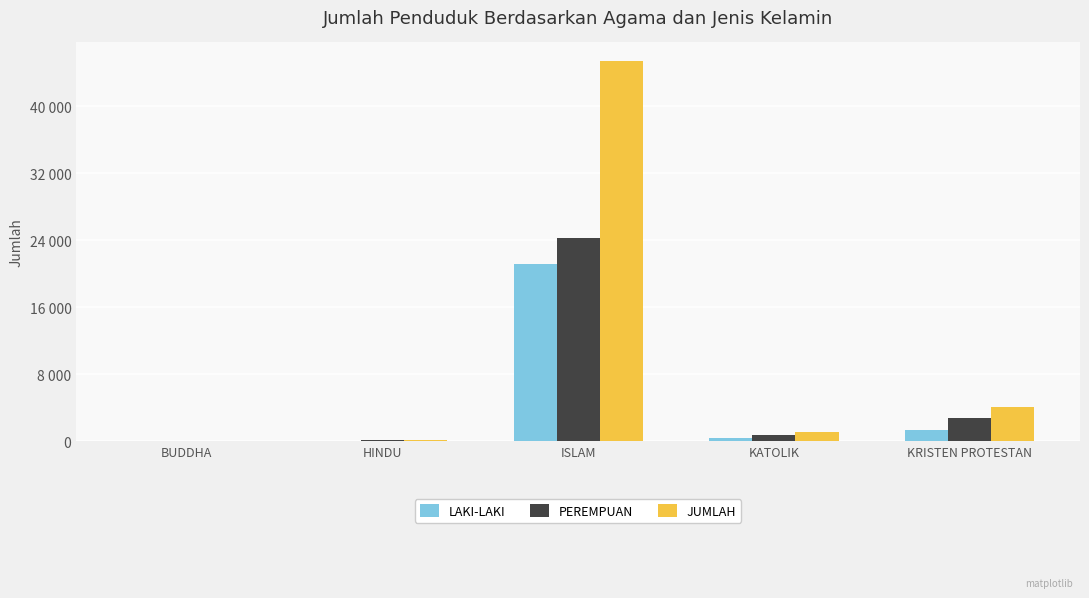

Where does the PEREMPUAN series first go above 743?

ISLAM